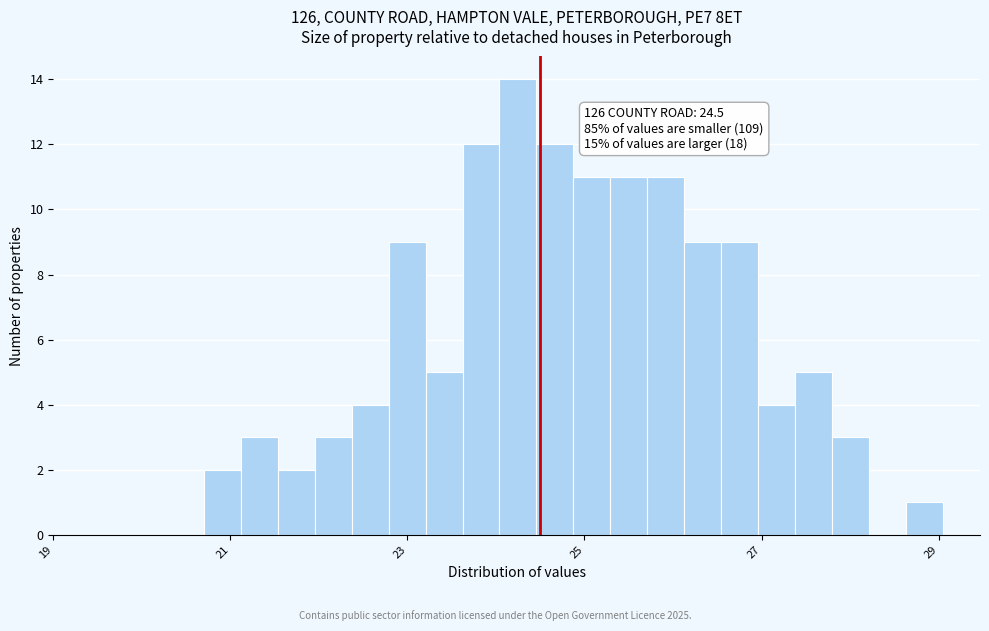

Read against the x-axis, roughly where is the centre of the tallest bar?

24.2